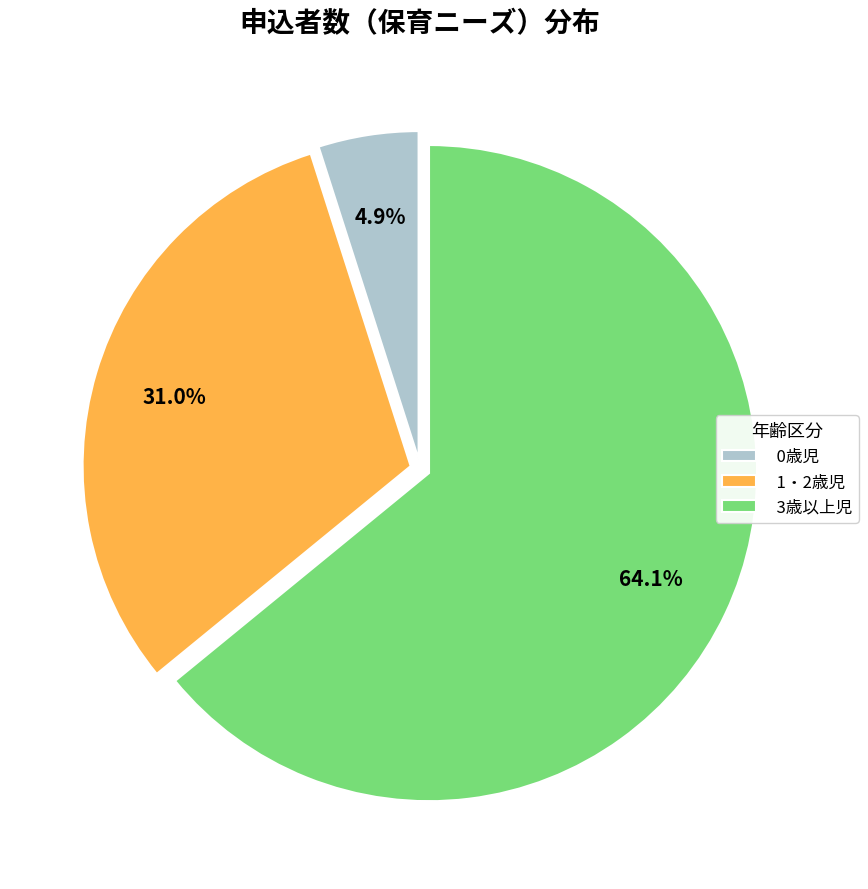

To the nearest percent, what is the combined percentage of 3歳以上児 and 0歳児?

69%